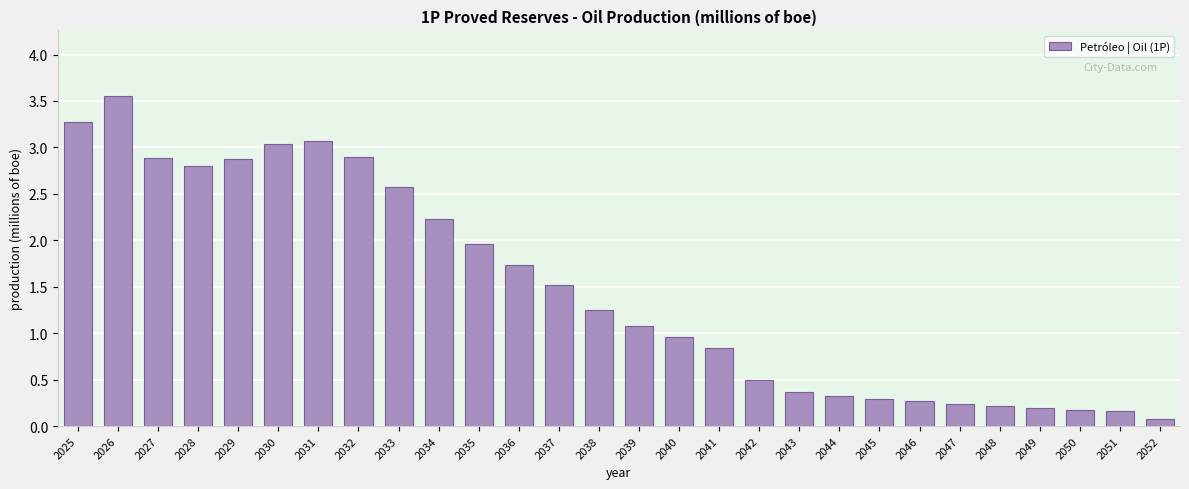

True or false: the data shows 1.1 at 2039.

True